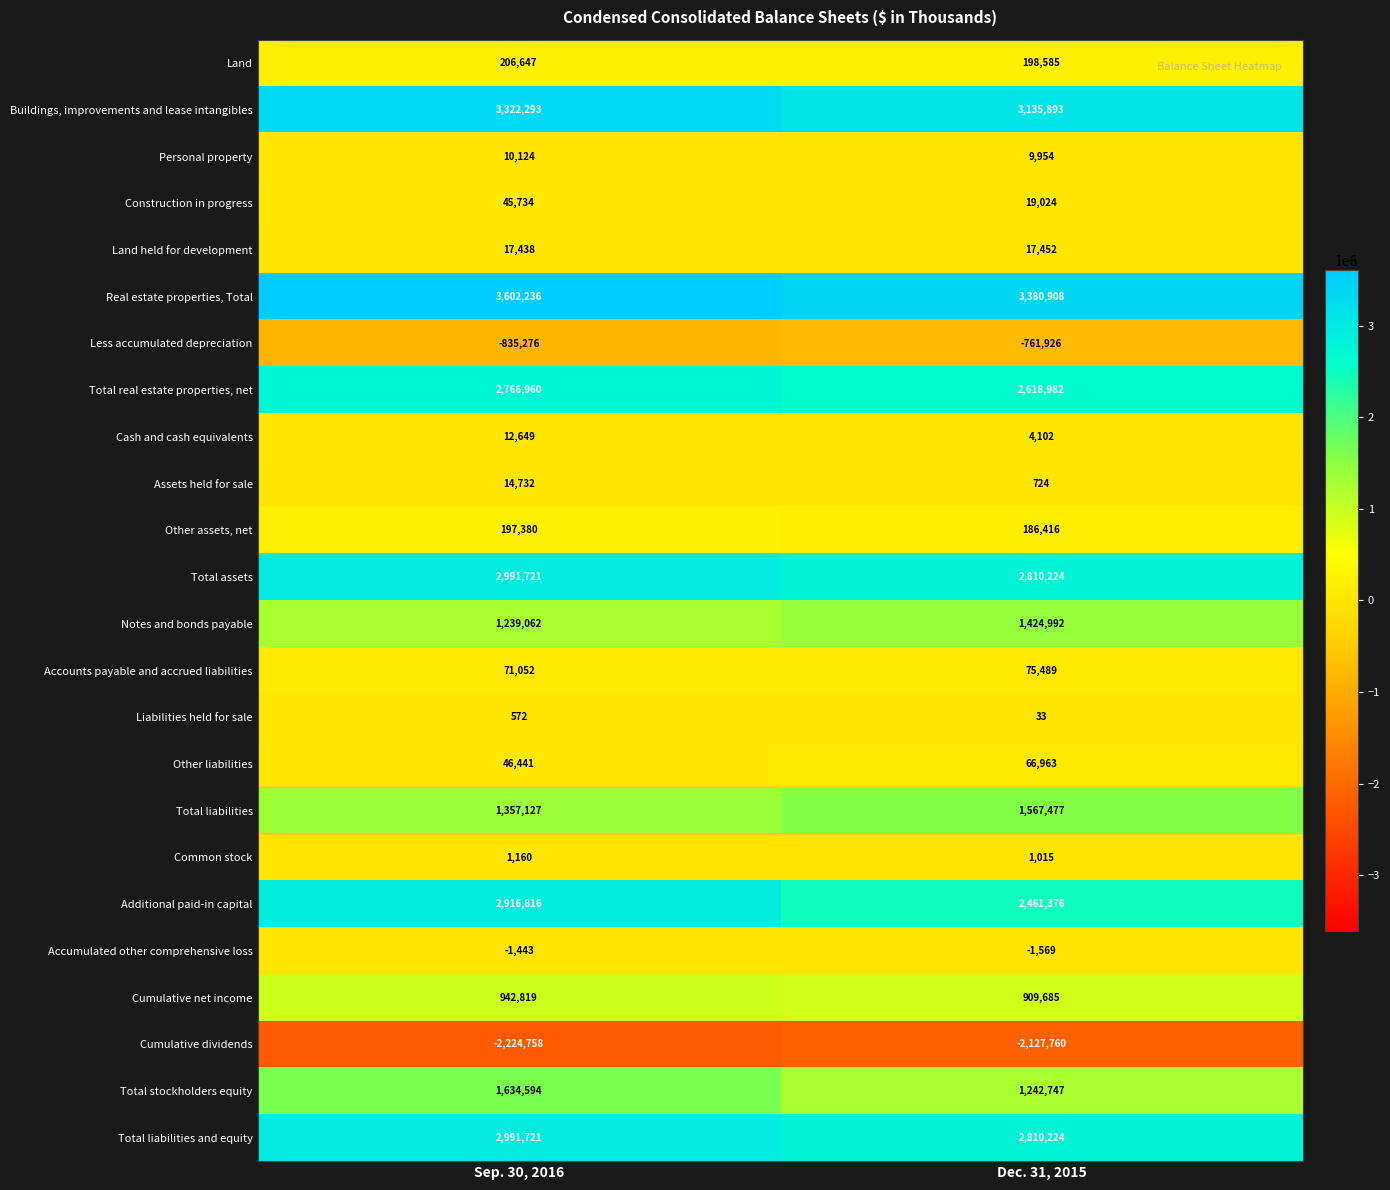

List the labels in order of Accounts payable and accrued liabilities value, smallest first.

Sep. 30, 2016, Dec. 31, 2015